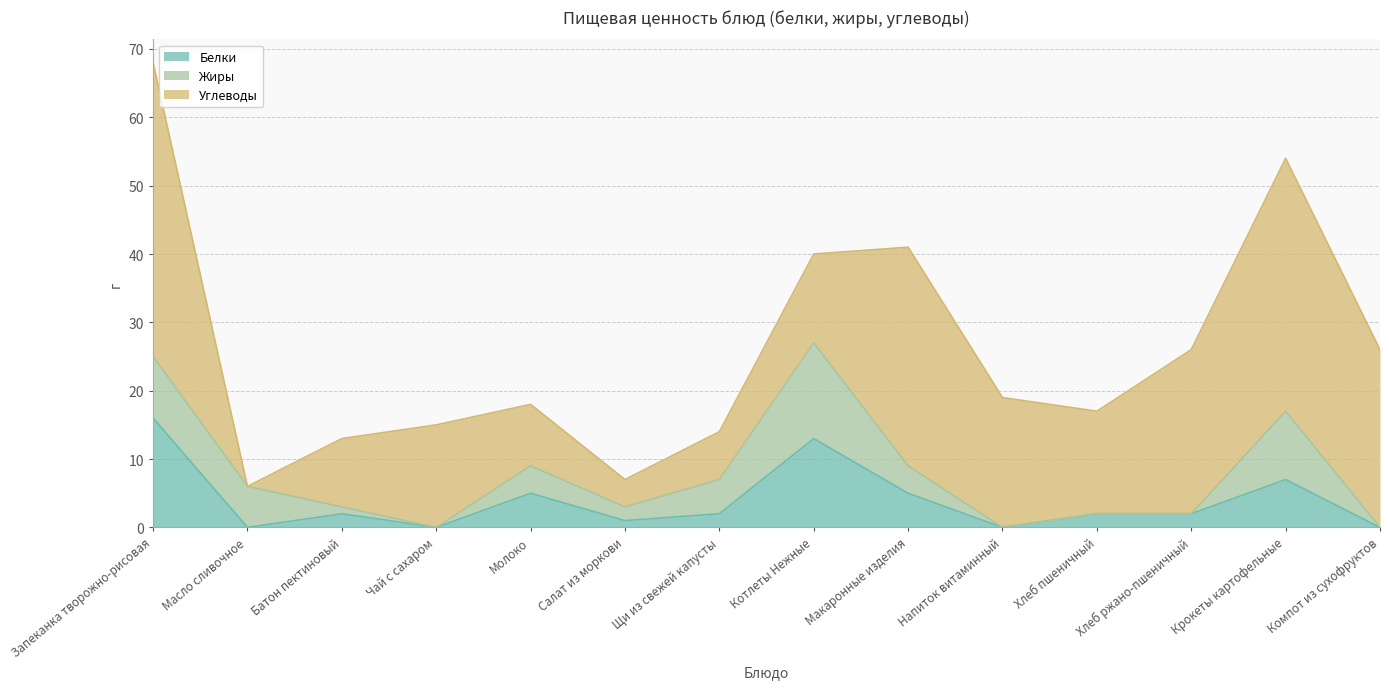

True or false: Углеводы and Жиры cross at least once.

True